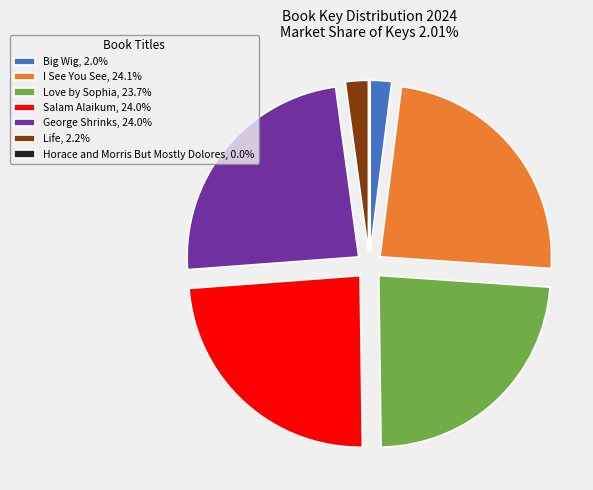

The Love by Sophia slice represents 24% of the pie. True or false?

True